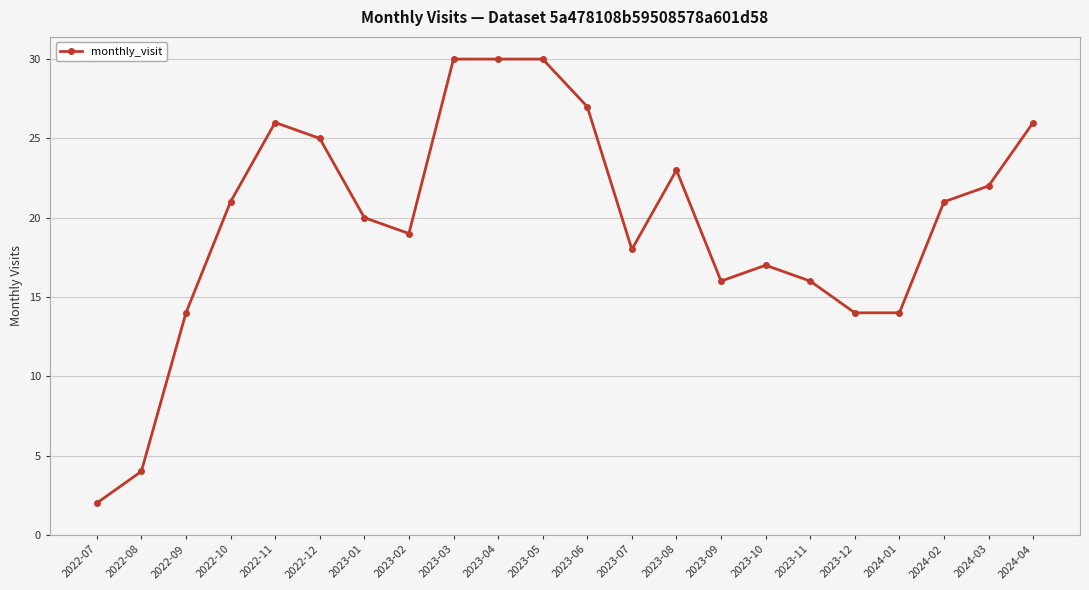

What is the difference between the values at 2023-03 and 2023-07?

12